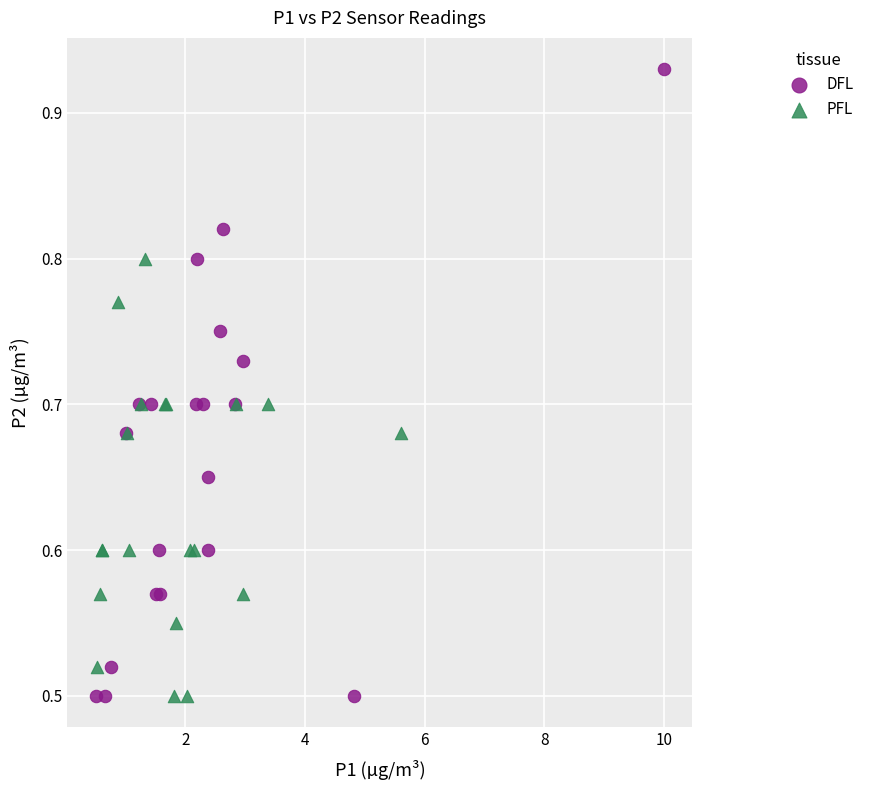

Which series reaches the maximum Y coordinate?

DFL